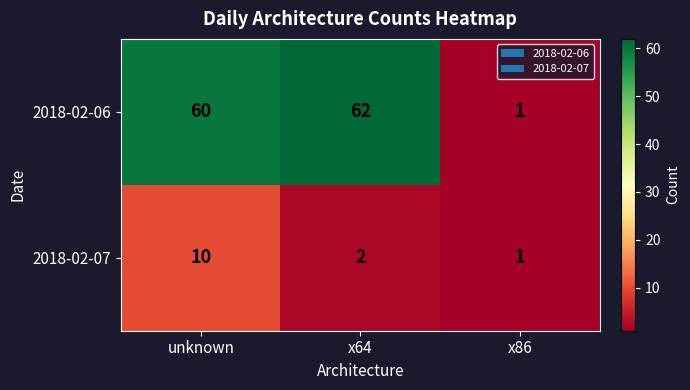

Reading right to left, list all the values displayed in this chart.

2018-02-06: 1	62	60
2018-02-07: 1	2	10